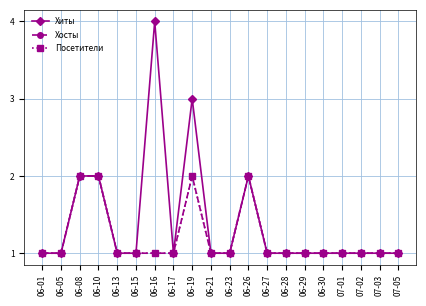

How many Хосты values are between 1 and 2?

20